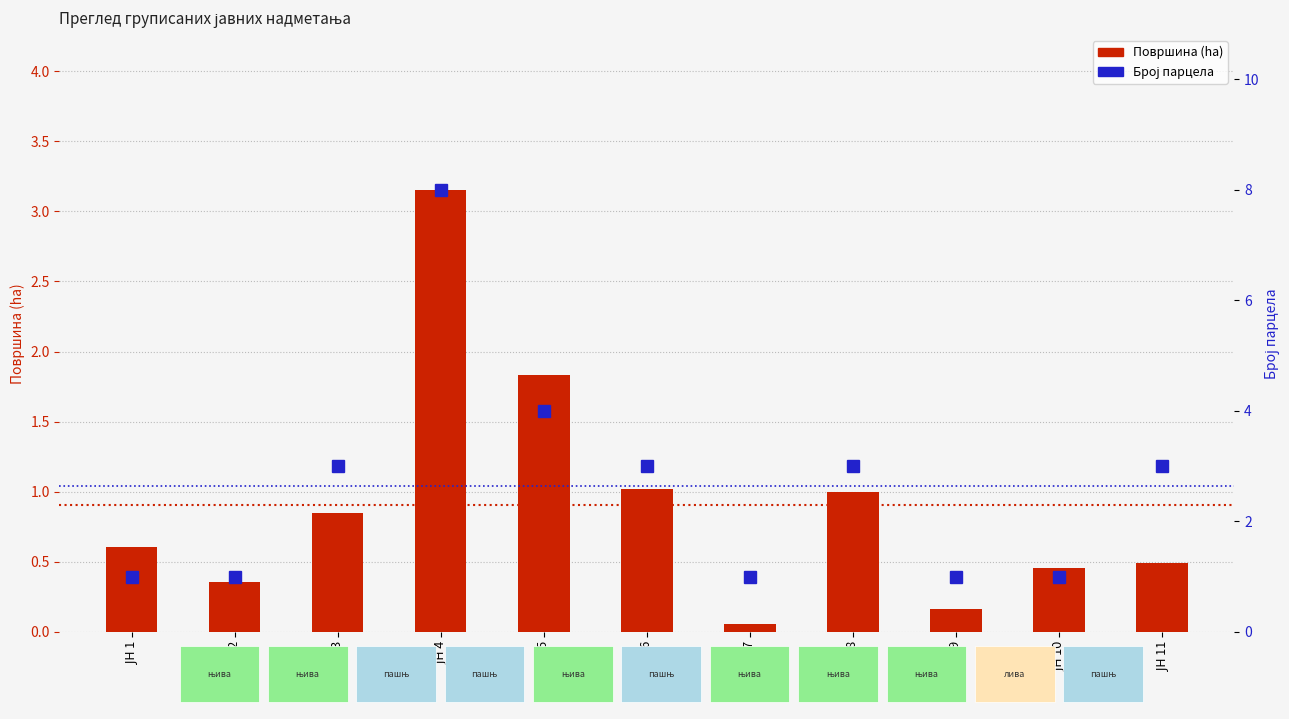

What is the sum of all Број парцела values?

29.0